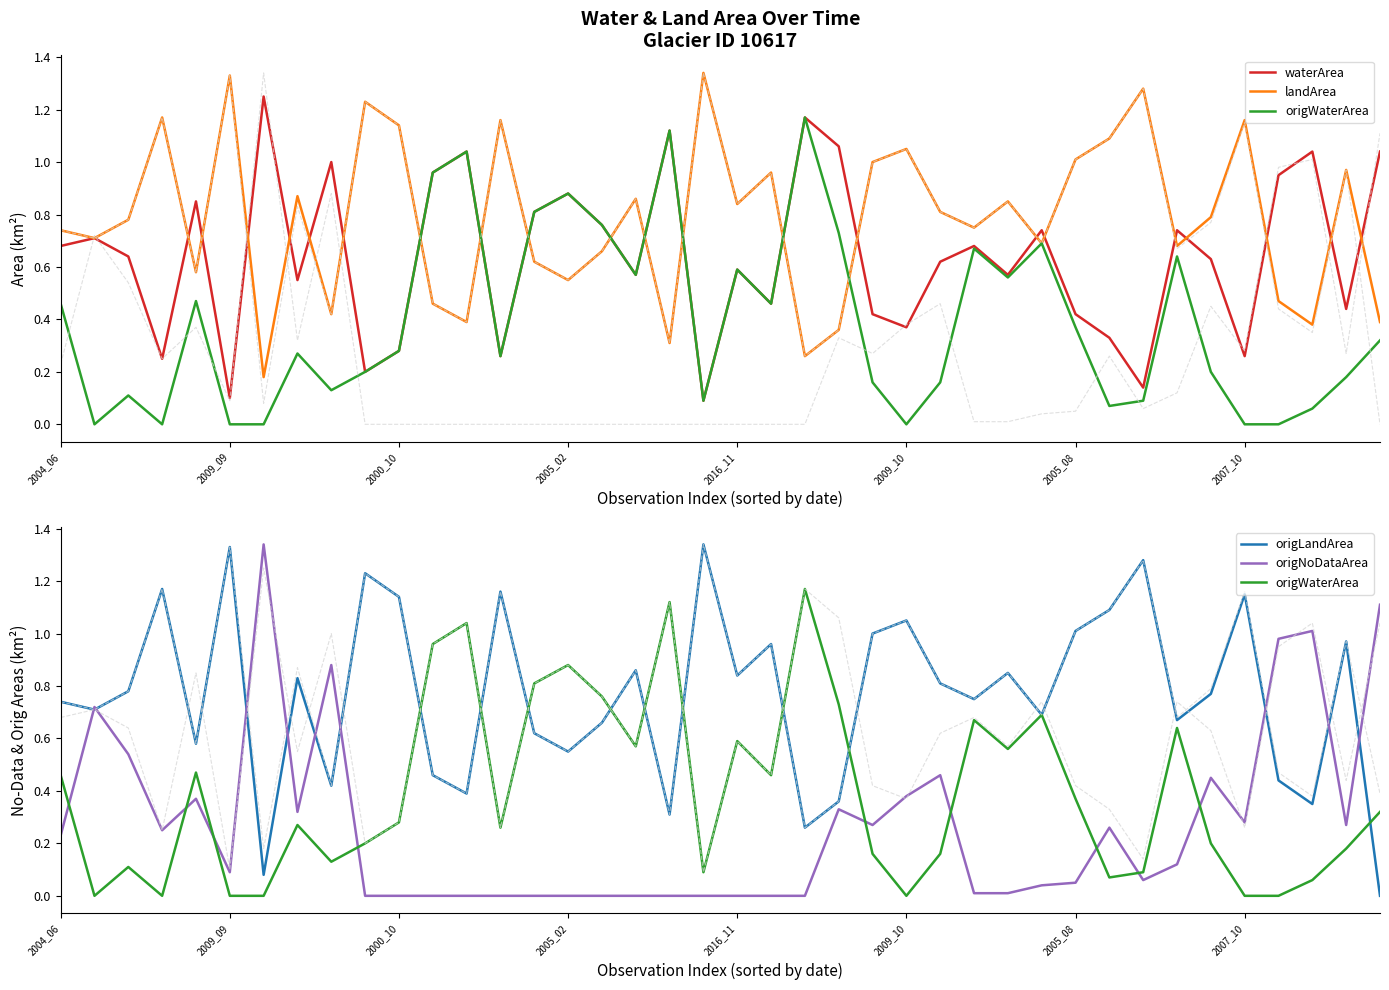

What is the value of the origNoDataArea point at the 37th from the left?

1.0